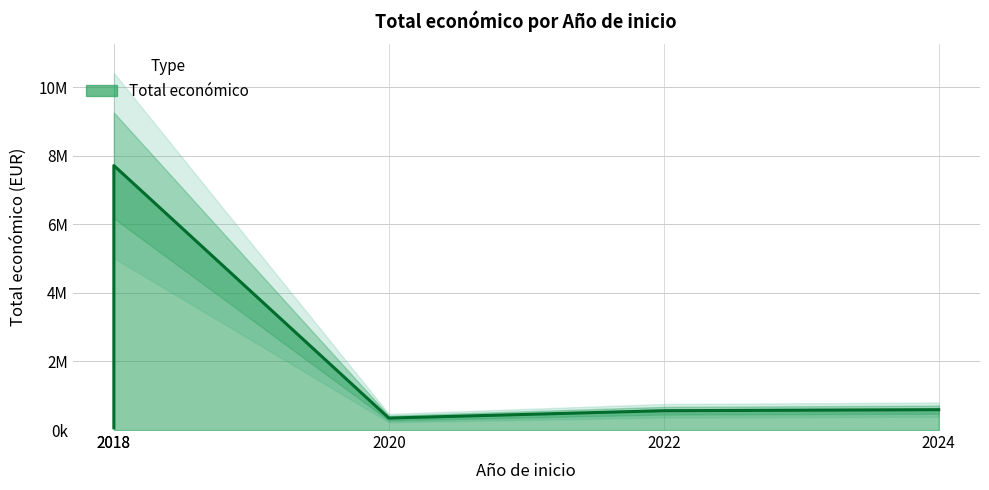

Rank the categories by value from highest to lowest.

2018, 2024, 2022, 2020, 2018